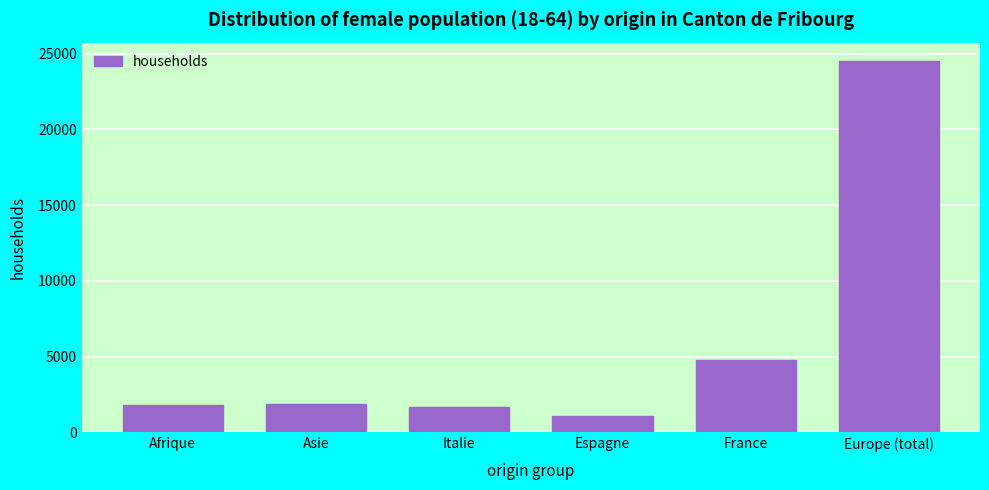

What is the greatest value displayed?

24501